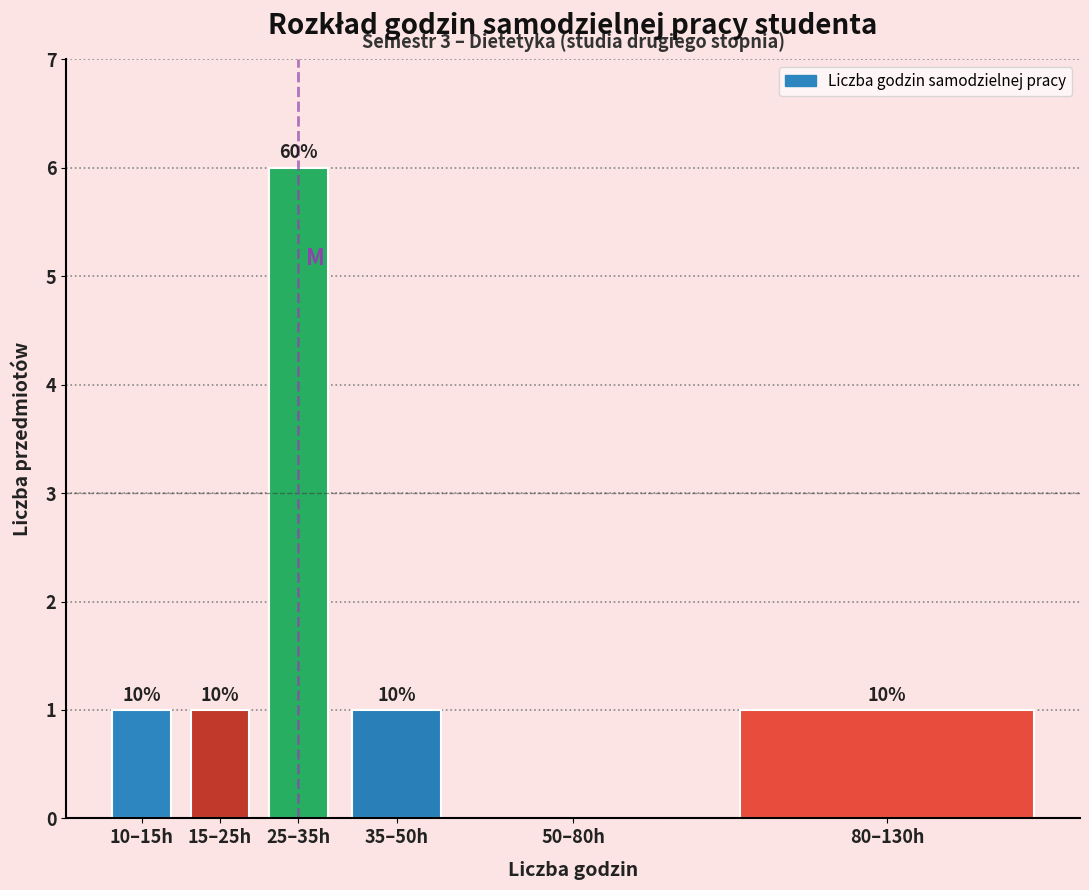

Are the bars horizontal?

No